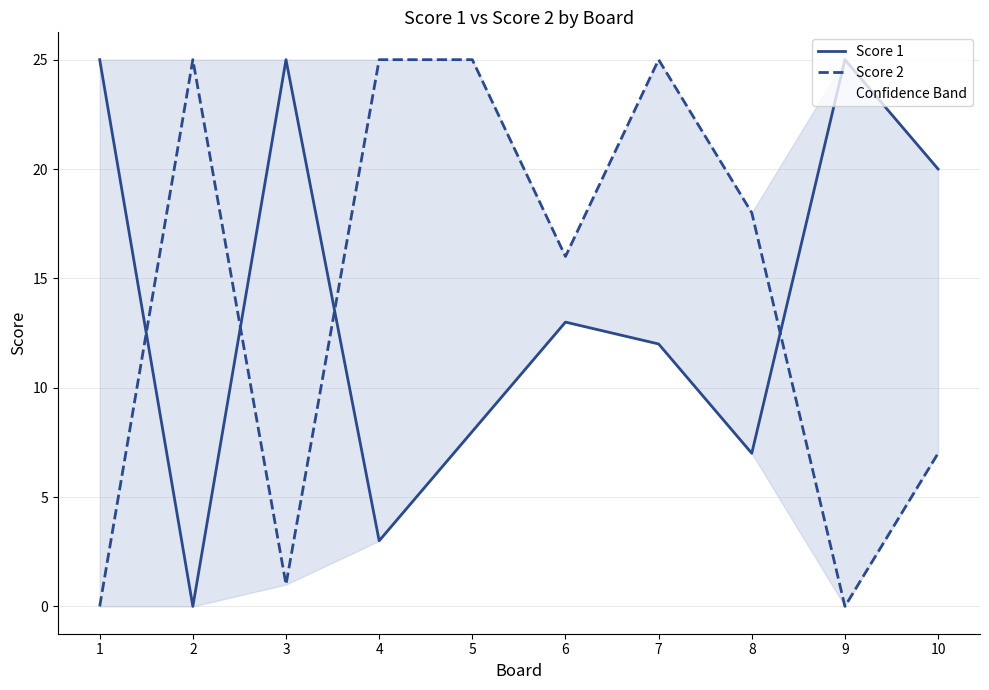

List the labels in order of Score 2 value, largest first.

2, 4, 5, 7, 8, 6, 10, 3, 1, 9